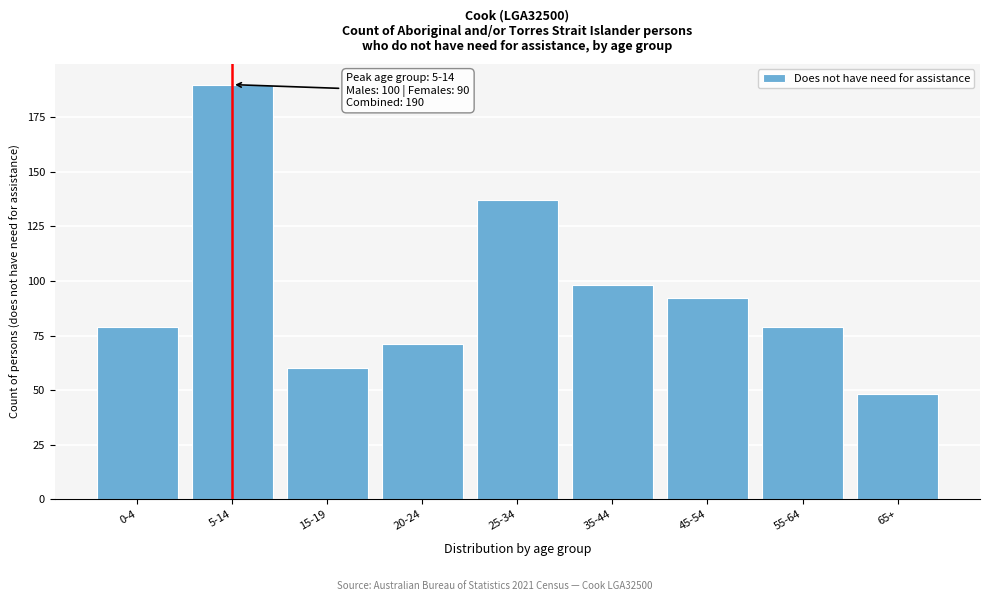

Reading right to left, transcribe all the data shown in this chart.

65+=48	55-64=79	45-54=92	35-44=98	25-34=137	20-24=71	15-19=60	5-14=190	0-4=79